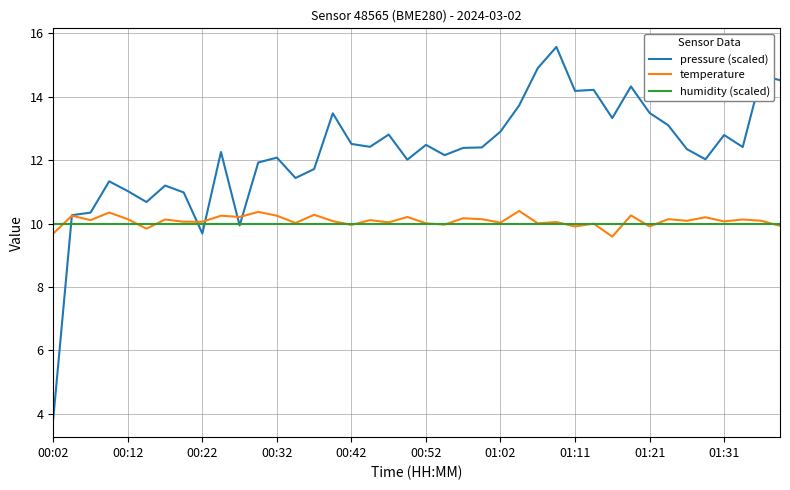

What is the sum of all humidity (scaled) values?

400.0